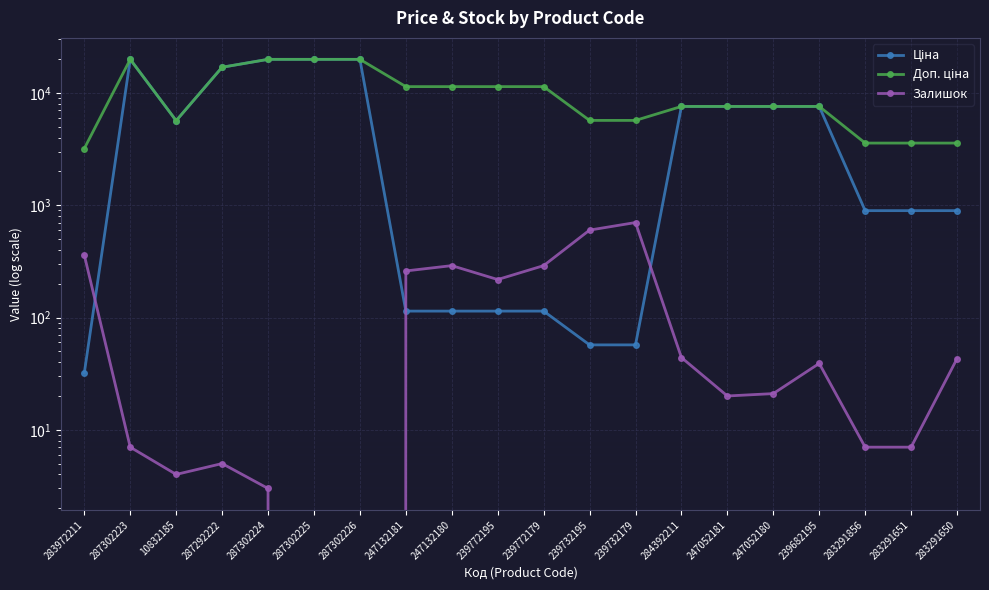

At which category does Ціна reach its first local peak?

287302223